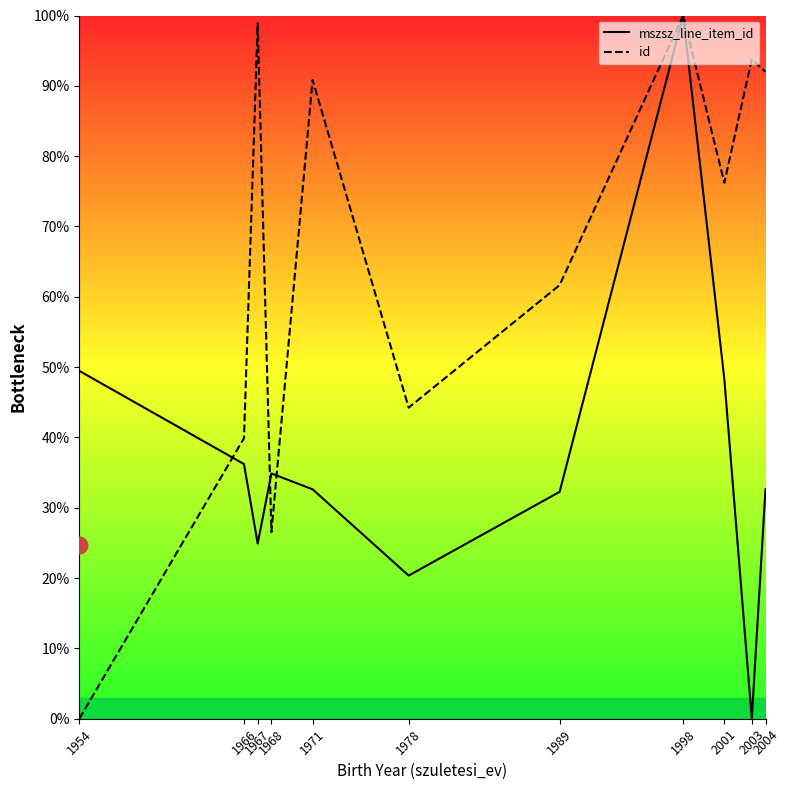

True or false: id has more than 2 interior local peaks.

True